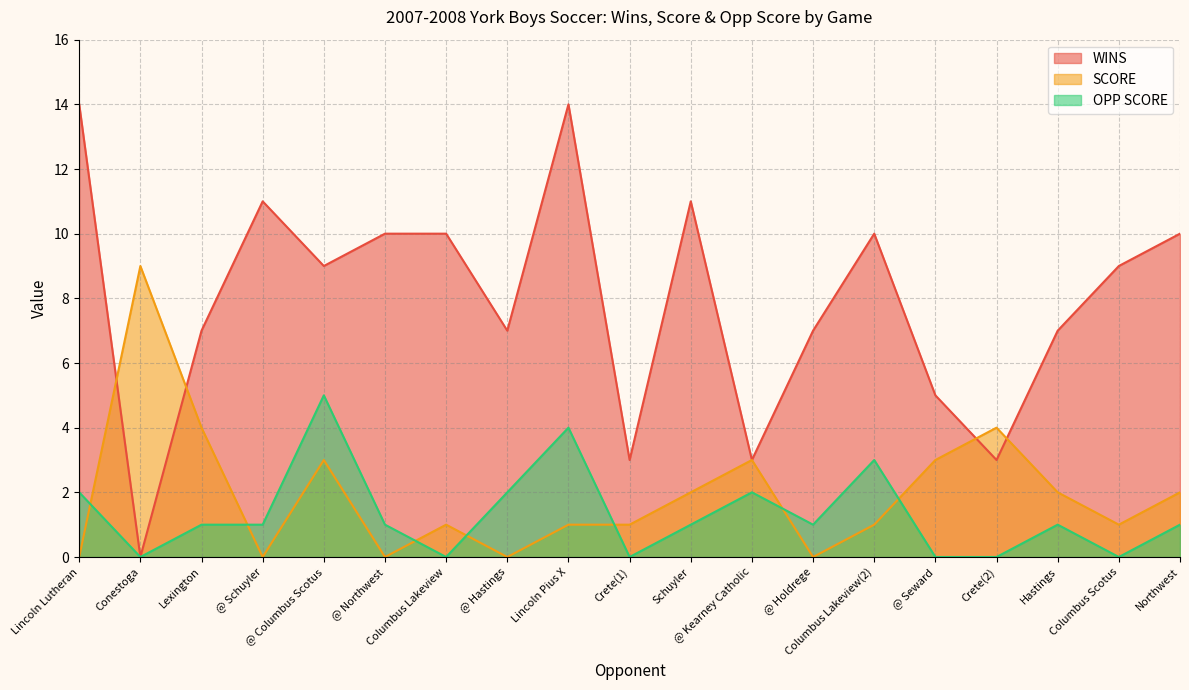

Reading right to left, list all the values displayed in this chart.

WINS: Northwest=10	Columbus Scotus=9	Hastings=7	Crete(2)=3	@ Seward=5	Columbus Lakeview(2)=10	@ Holdrege=7	@ Kearney Catholic=3	Schuyler=11	Crete(1)=3	Lincoln Pius X=14	@ Hastings=7	Columbus Lakeview=10	@ Northwest=10	@ Columbus Scotus=9	@ Schuyler=11	Lexington=7	Conestoga=0	Lincoln Lutheran=14
SCORE: Northwest=2	Columbus Scotus=1	Hastings=2	Crete(2)=4	@ Seward=3	Columbus Lakeview(2)=1	@ Holdrege=0	@ Kearney Catholic=3	Schuyler=2	Crete(1)=1	Lincoln Pius X=1	@ Hastings=0	Columbus Lakeview=1	@ Northwest=0	@ Columbus Scotus=3	@ Schuyler=0	Lexington=4	Conestoga=9	Lincoln Lutheran=0
OPP SCORE: Northwest=1	Columbus Scotus=0	Hastings=1	Crete(2)=0	@ Seward=0	Columbus Lakeview(2)=3	@ Holdrege=1	@ Kearney Catholic=2	Schuyler=1	Crete(1)=0	Lincoln Pius X=4	@ Hastings=2	Columbus Lakeview=0	@ Northwest=1	@ Columbus Scotus=5	@ Schuyler=1	Lexington=1	Conestoga=0	Lincoln Lutheran=2